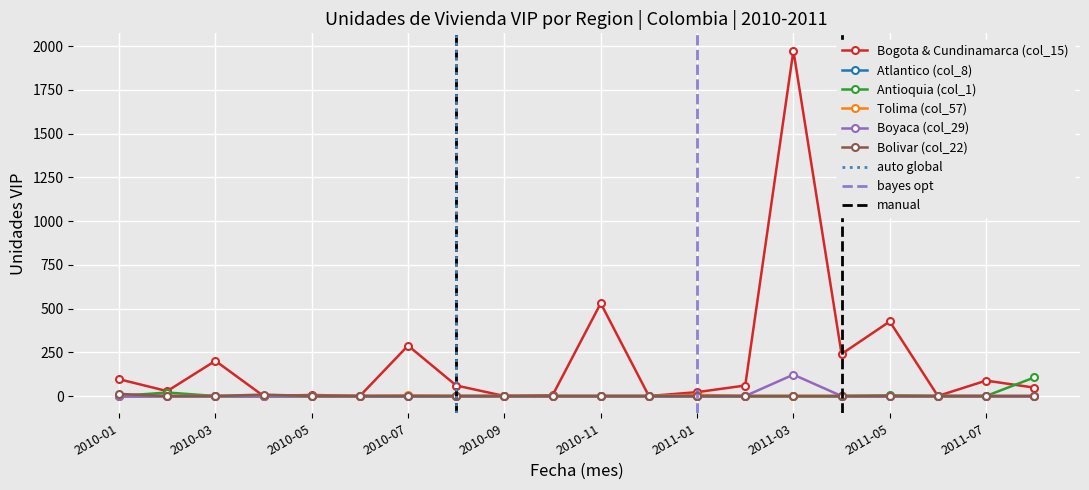

At how many categories does at least one series exceed 784?

1